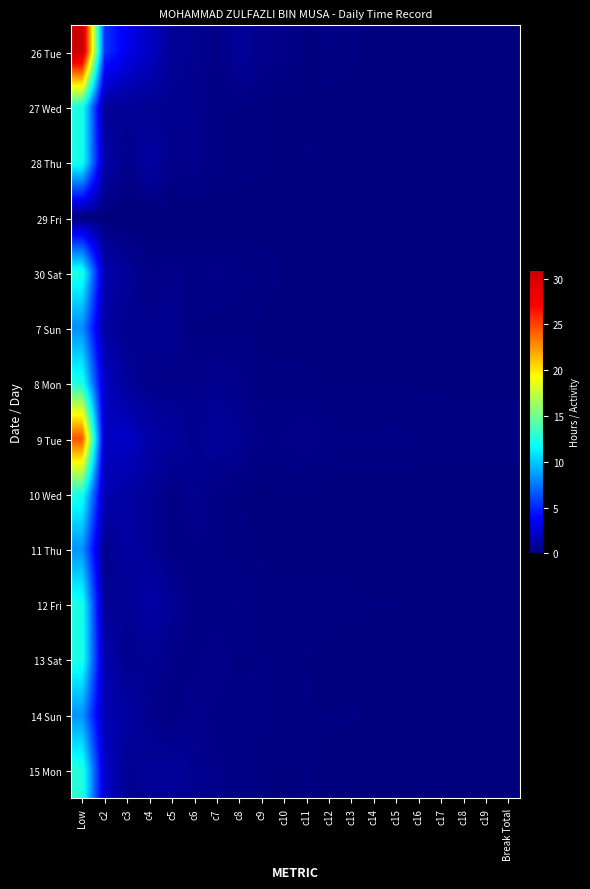

Between Low and c3, which series saw the biggest shift?

26 Tue